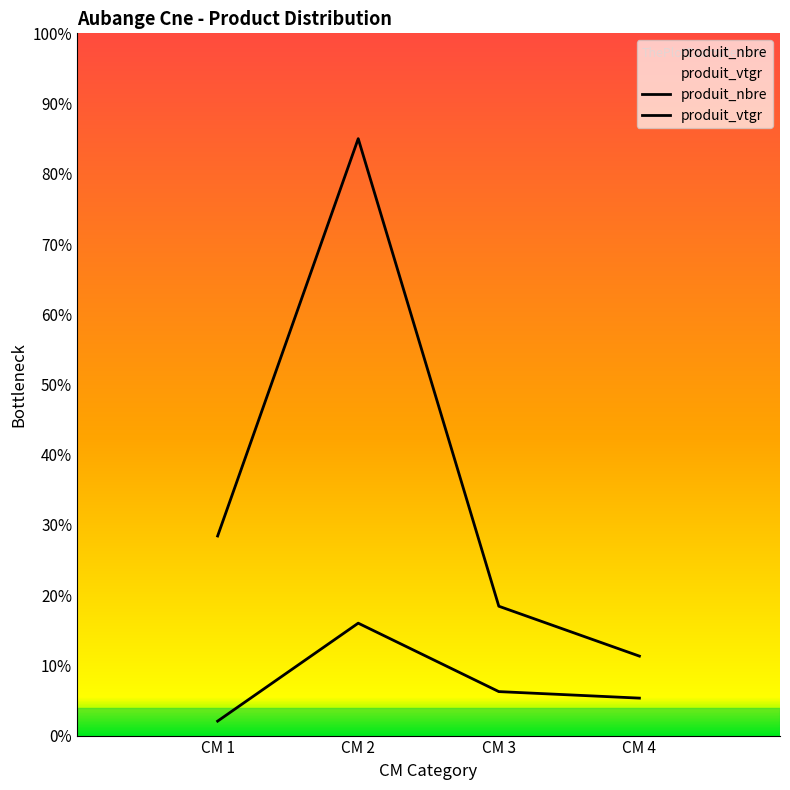

How many interior local peaks does the produit_nbre series have?

1